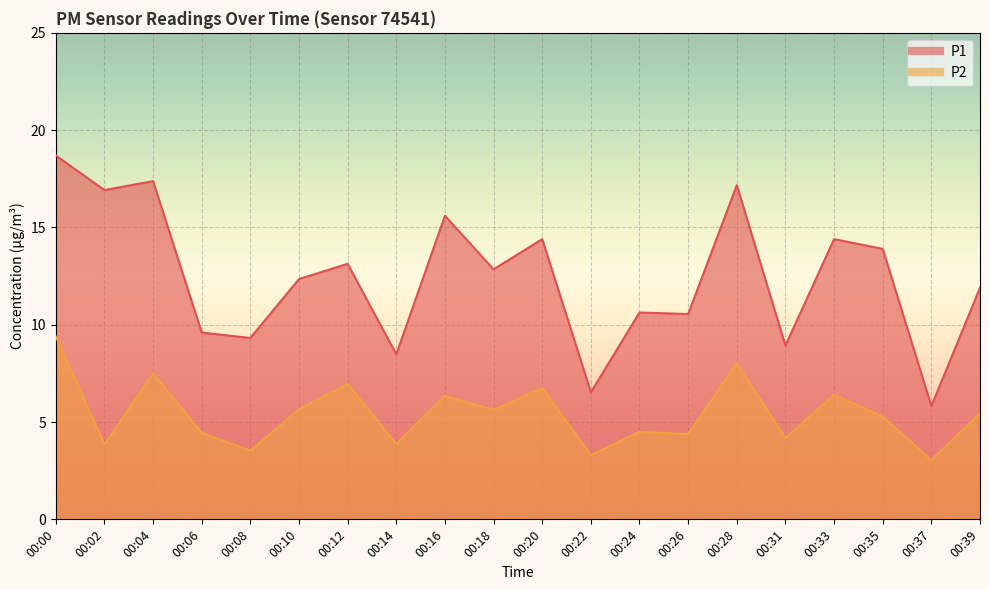

Rank the categories by P1 value from lowest to highest.

00:37, 00:22, 00:14, 00:31, 00:08, 00:06, 00:26, 00:24, 00:39, 00:10, 00:18, 00:12, 00:35, 00:20, 00:33, 00:16, 00:02, 00:28, 00:04, 00:00